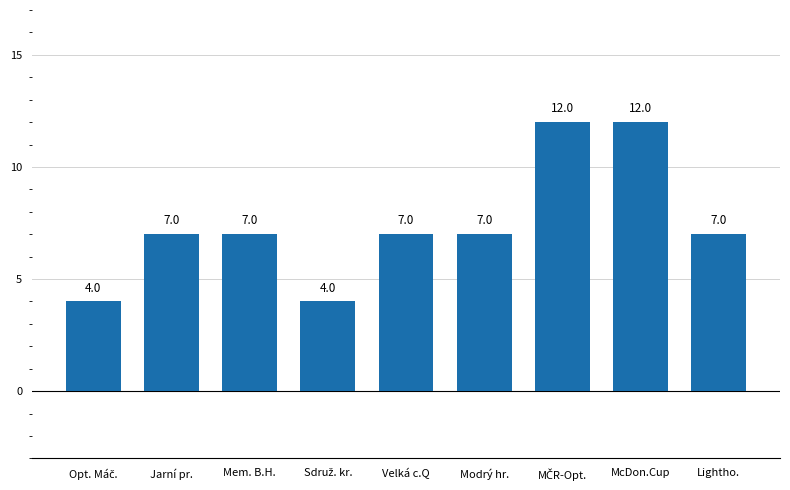

What is the maximum value shown in the chart?

12